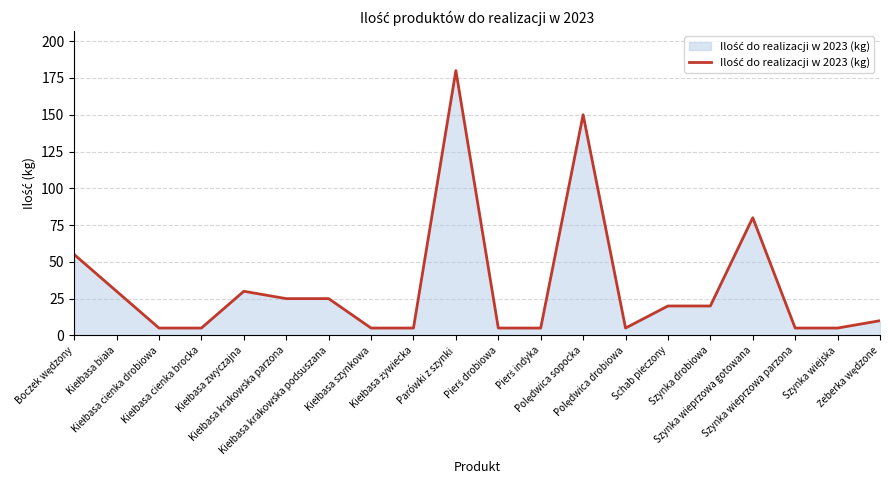

What is the minimum value shown in the chart?

5